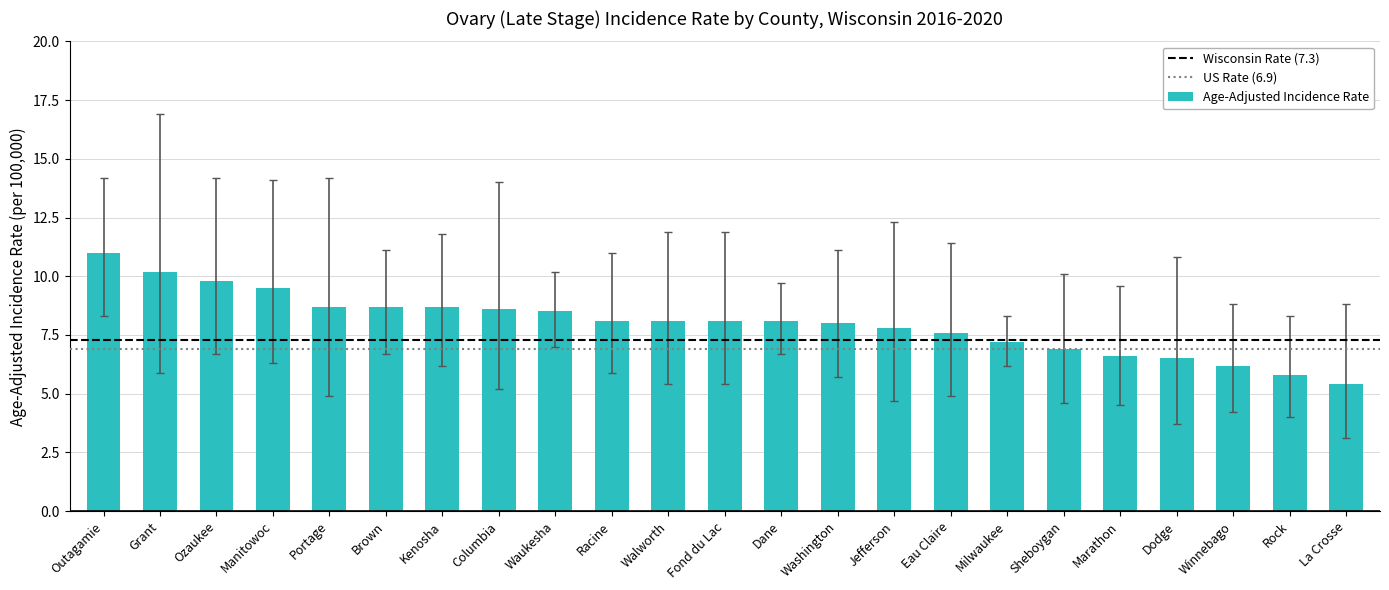

Reading left to right, list all the values displayed in this chart.

11.0	10.2	9.8	9.5	8.7	8.7	8.7	8.6	8.5	8.1	8.1	8.1	8.1	8.0	7.8	7.6	7.2	6.9	6.6	6.5	6.2	5.8	5.4